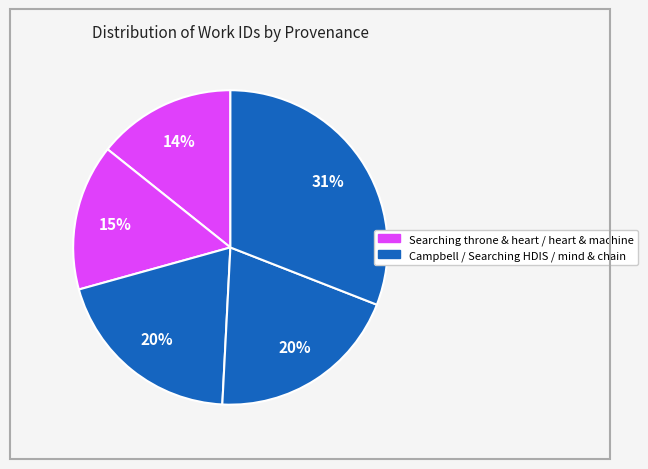

How many slices are in this pie chart?

5